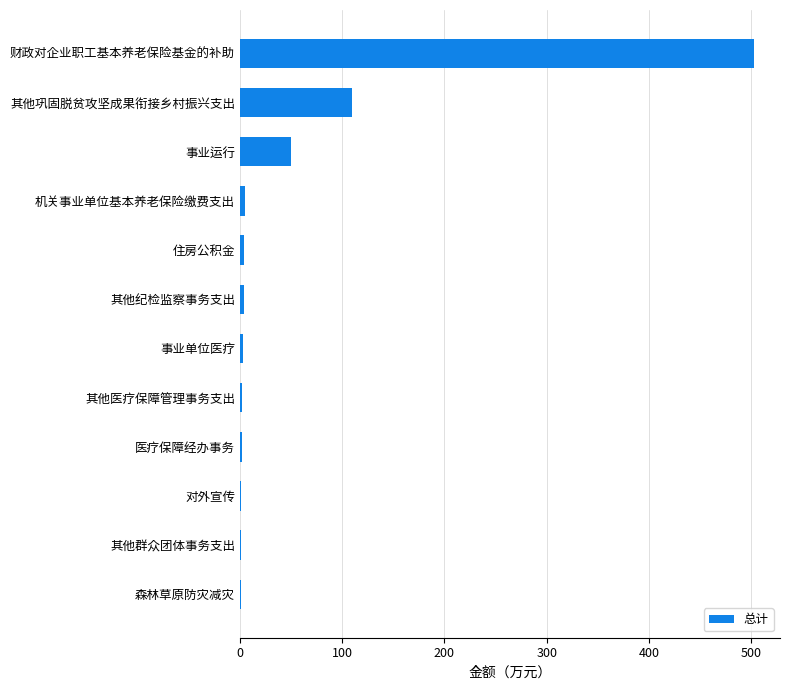

The value at 其他巩固脱贫攻坚成果衔接乡村振兴支出 is 110.0. True or false?

True